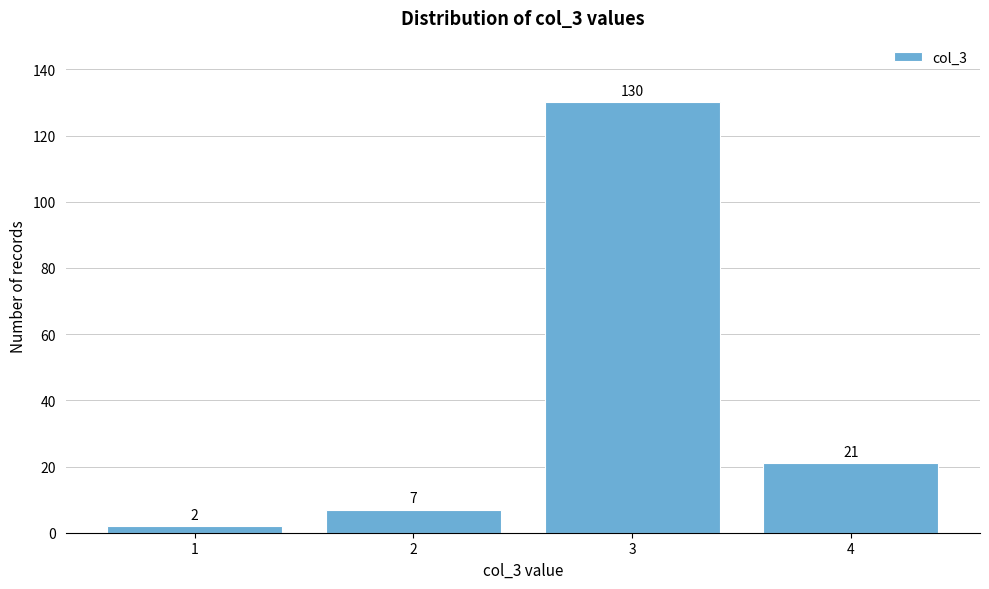

Reading left to right, extract all data points from this chart.

1=2	2=7	3=130	4=21